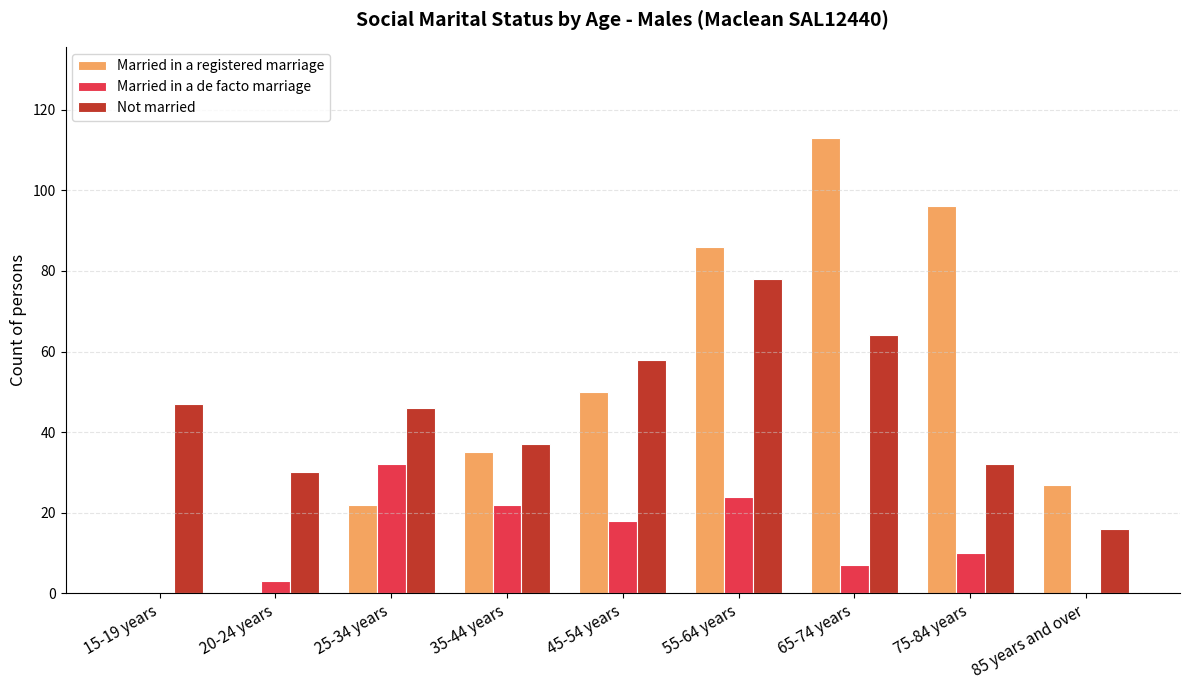

Is it true that Married in a registered marriage equals 8 at 35-44 years?

False